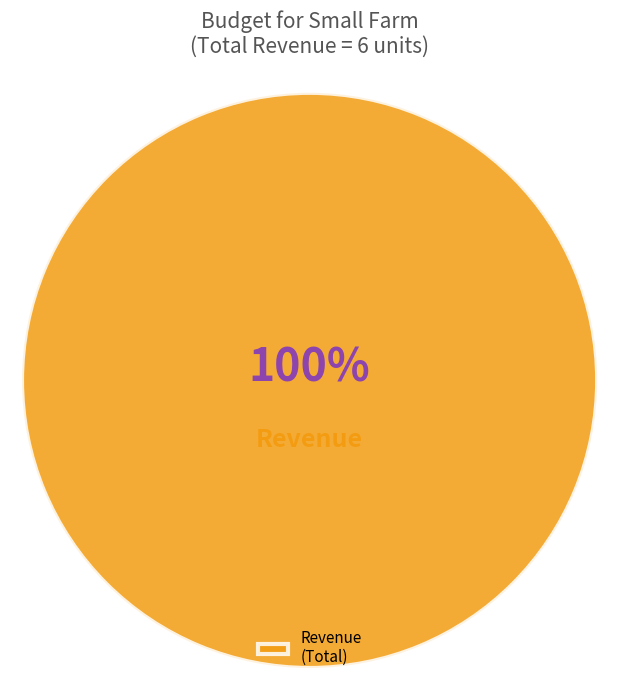

Is it true that Revenue (Total) is 100% of the pie?

True